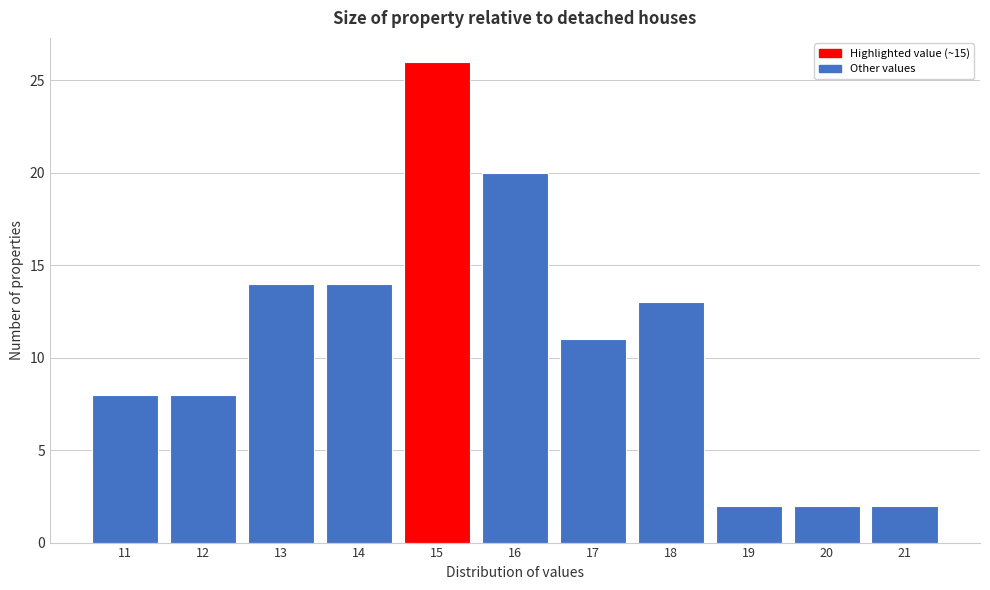

Reading left to right, extract all data points from this chart.

11=8	12=8	13=14	14=14	15=26	16=20	17=11	18=13	19=2	20=2	21=2